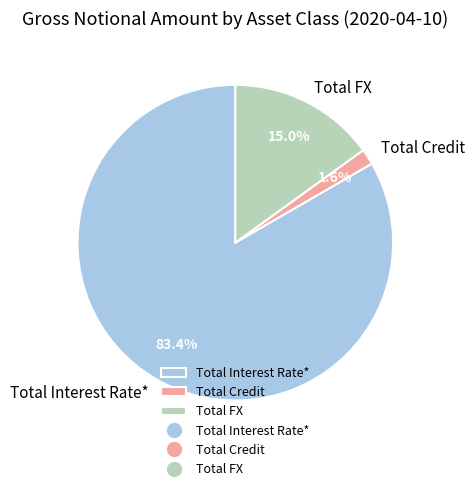

True or false: Total FX accounts for 26% of the total.

False